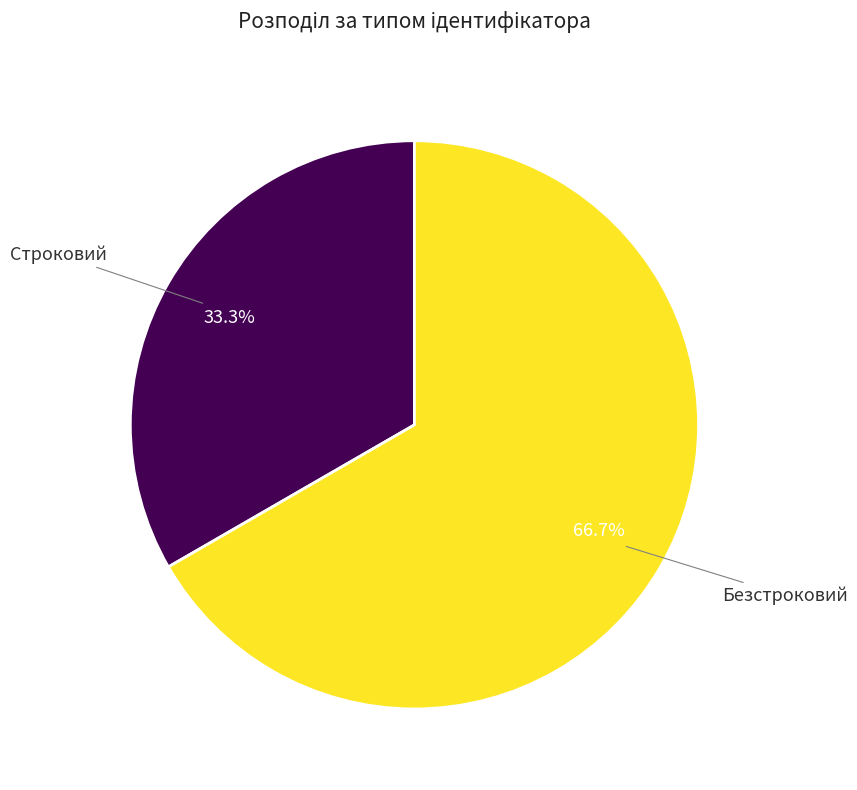

Is there any slice that represents more than half of the pie?

Yes